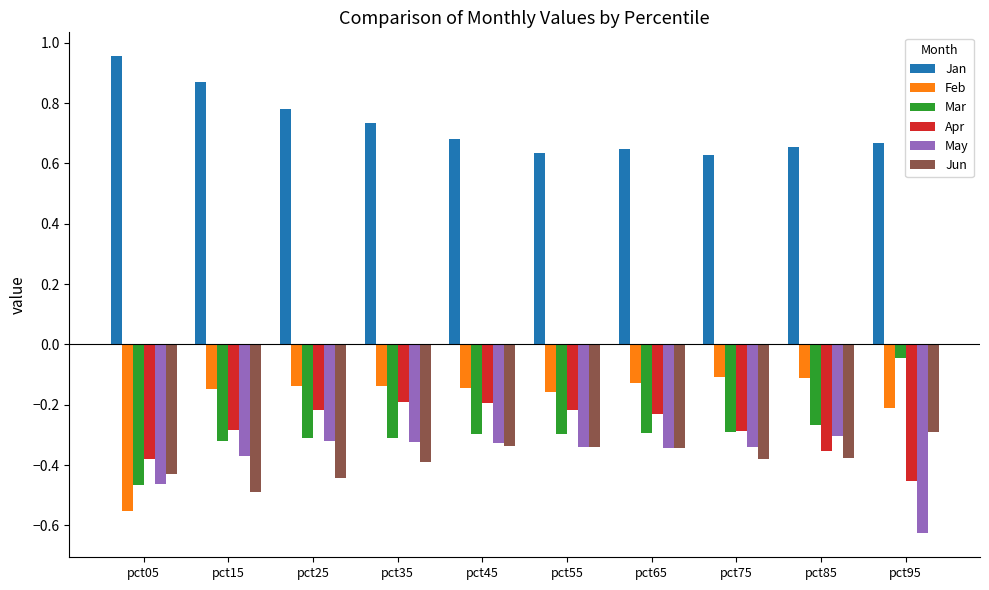

What are all the series names shown in the legend?

Jan, Feb, Mar, Apr, May, Jun